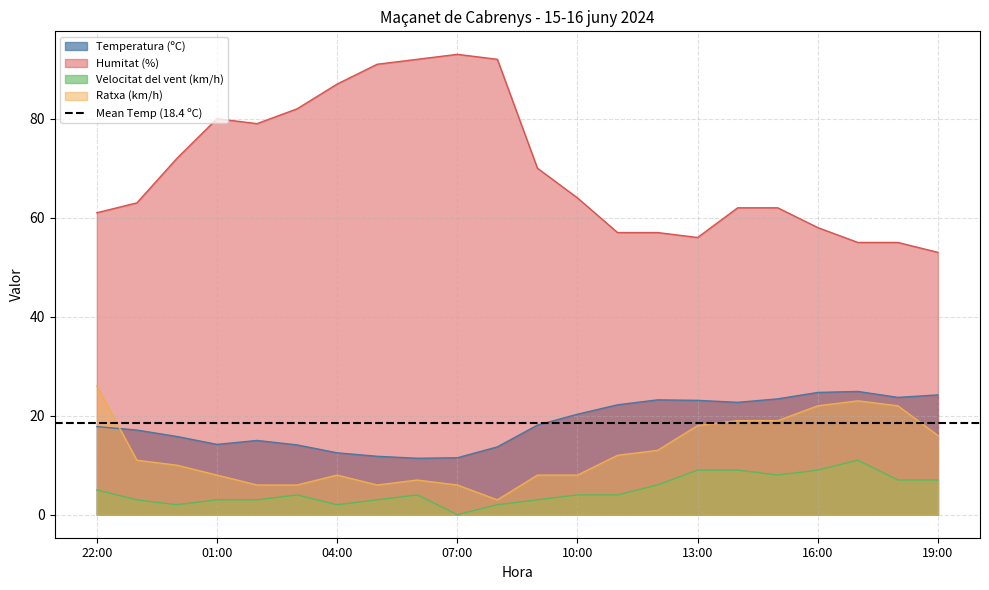

What is the greatest value displayed?

93.0